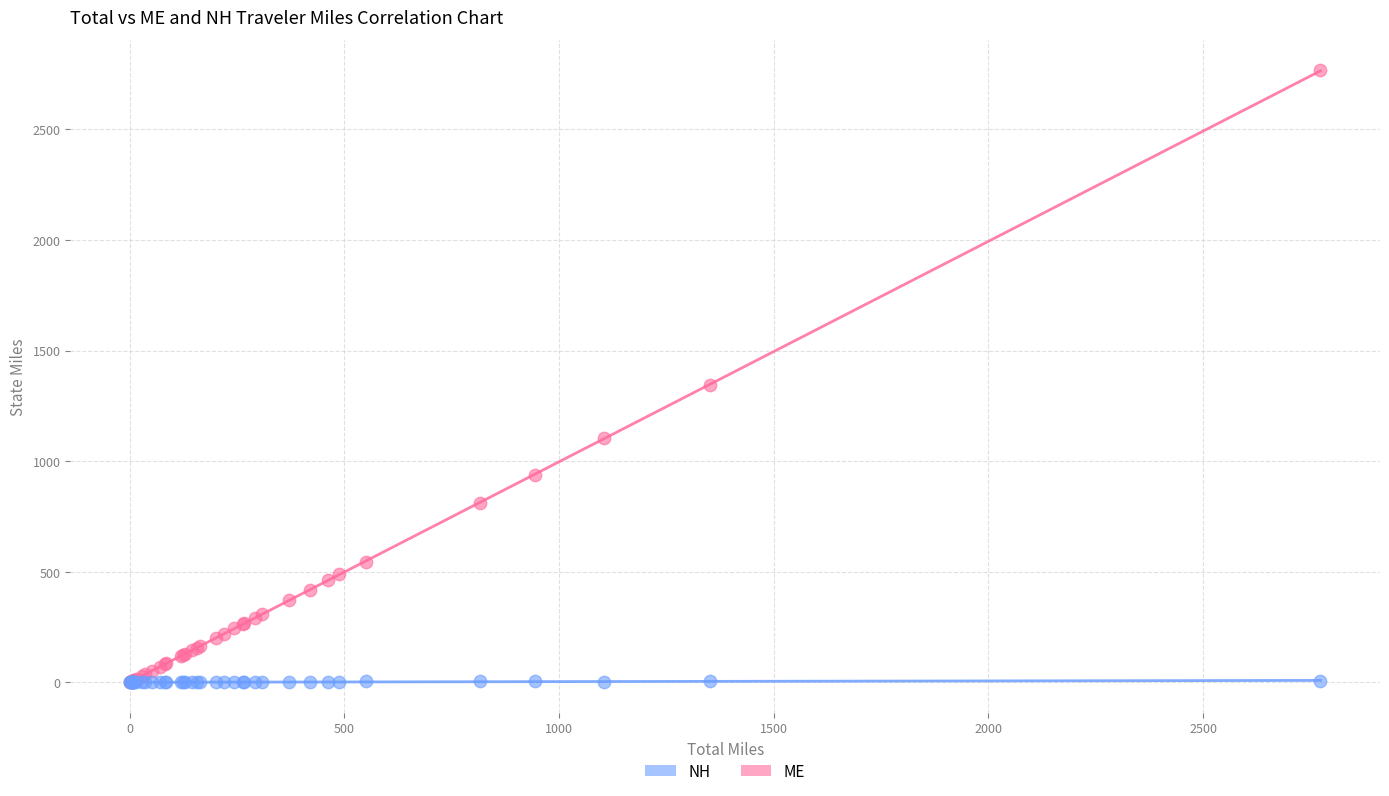

Across all series, what Y value is closest to 1383?

1344.7